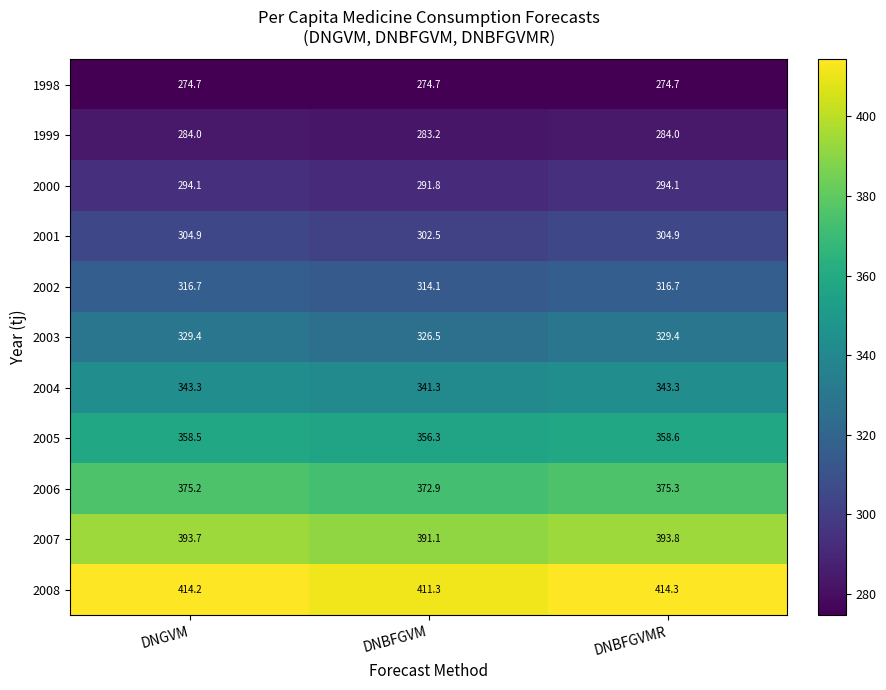

At how many categories does at least one series exceed 404?

3